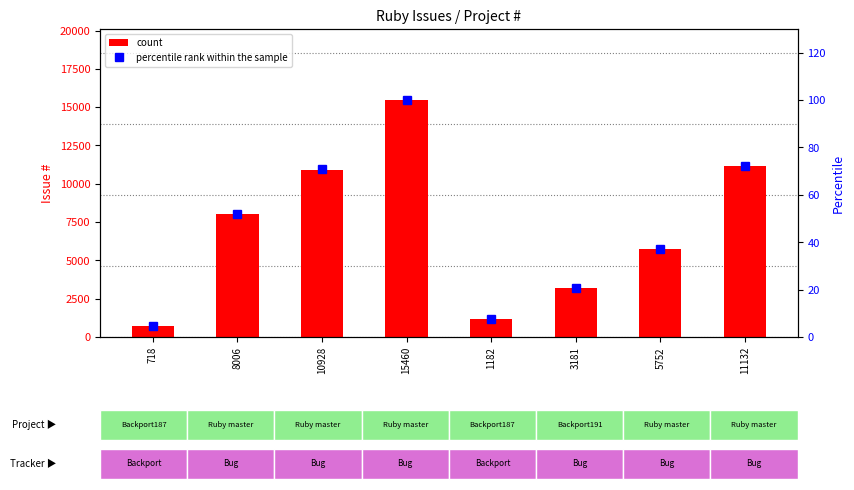

What is the sum of the percentile rank within the sample values at 1182 and 11132?

79.6